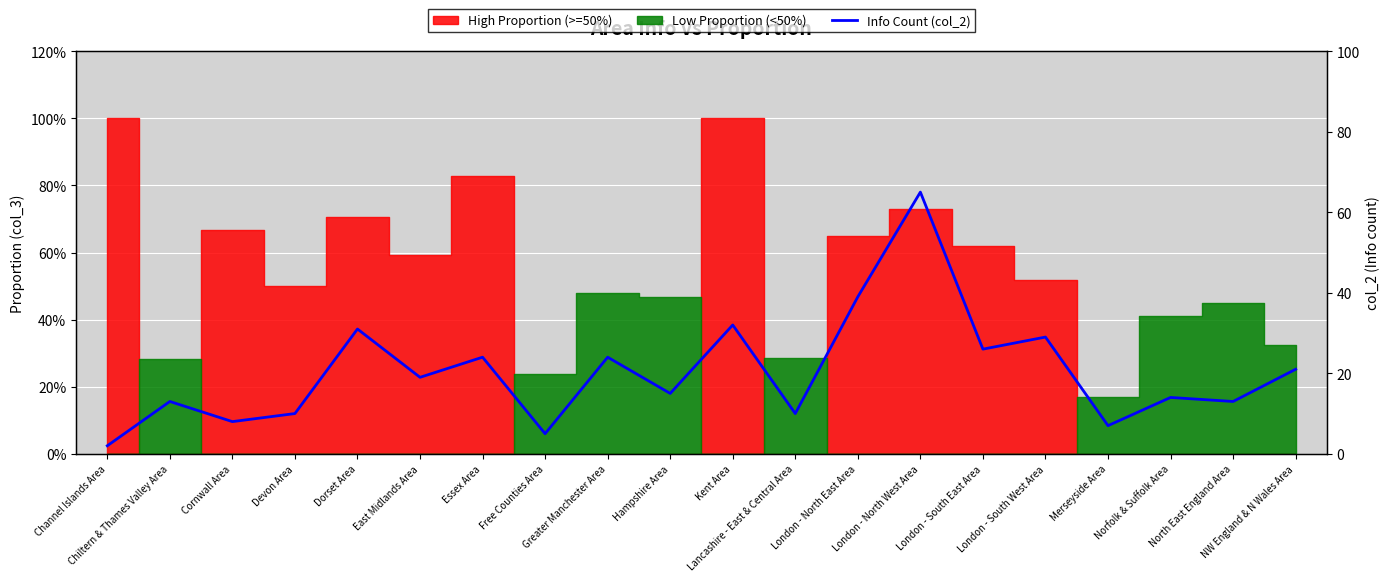

List the labels in order of value, smallest first.

Channel Islands Area, Free Counties Area, Merseyside Area, Cornwall Area, Devon Area, Lancashire - East & Central Area, Chiltern & Thames Valley Area, North East England Area, Norfolk & Suffolk Area, Hampshire Area, East Midlands Area, NW England & N Wales Area, Essex Area, Greater Manchester Area, London - South East Area, London - South West Area, Dorset Area, Kent Area, London - North East Area, London - North West Area